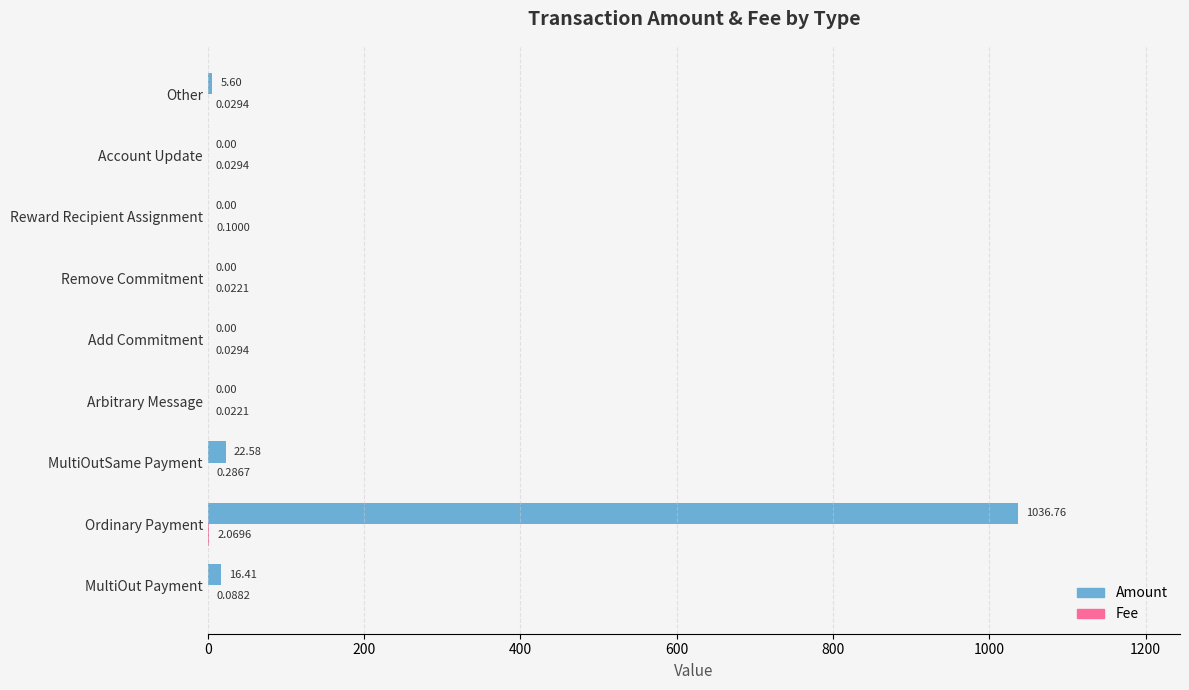

Which series changed the most between Ordinary Payment and MultiOutSame Payment?

Amount